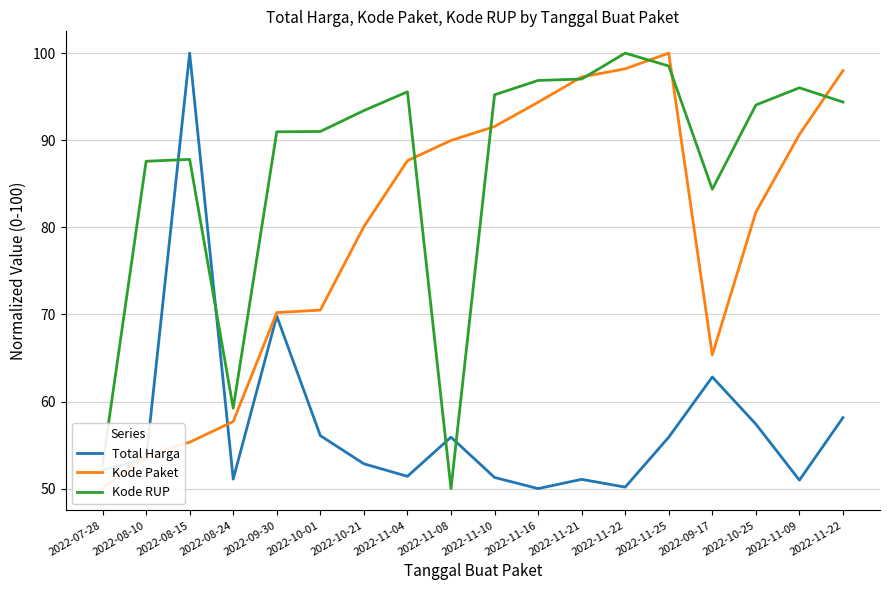

Reading right to left, transcribe all the data shown in this chart.

Total Harga: 58.2	51.0	57.4	62.8	55.9	50.2	51.1	50.0	51.3	55.9	51.4	52.8	56.1	69.8	51.1	100.0	53.4	52.1
Kode Paket: 98.0	90.7	81.7	65.4	100.0	98.2	97.3	94.4	91.6	90.0	87.6	80.1	70.5	70.2	57.7	55.3	53.8	50.0
Kode RUP: 94.4	96.0	94.0	84.4	98.5	100.0	97.0	96.9	95.2	50.0	95.6	93.4	91.0	91.0	59.2	87.8	87.6	52.7